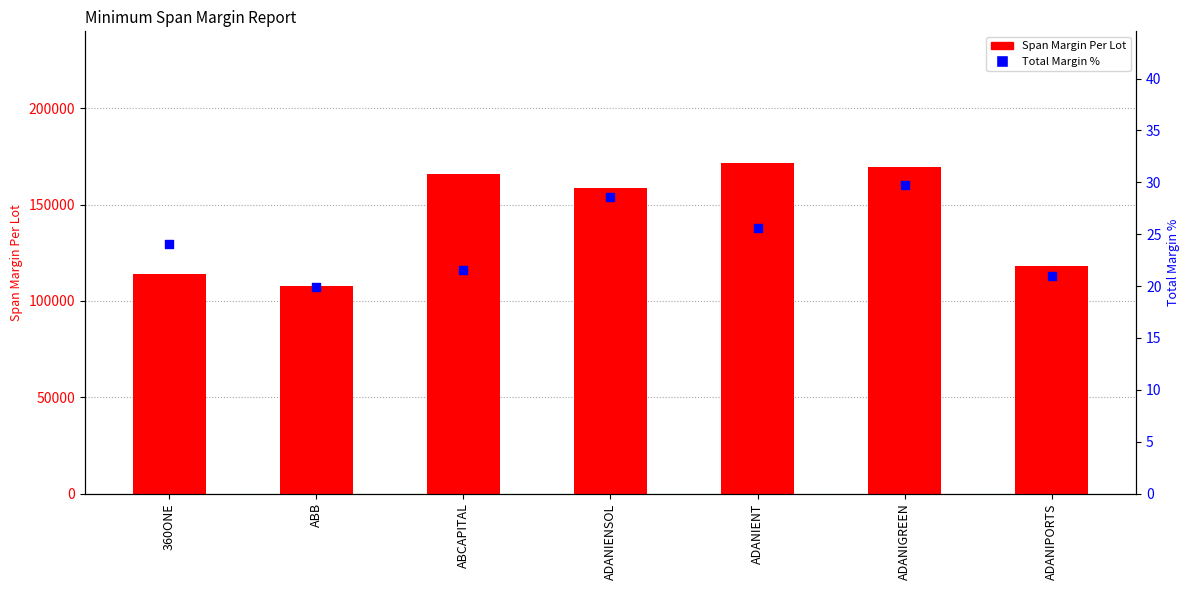

At how many categories does at least one series exceed 115004?

5